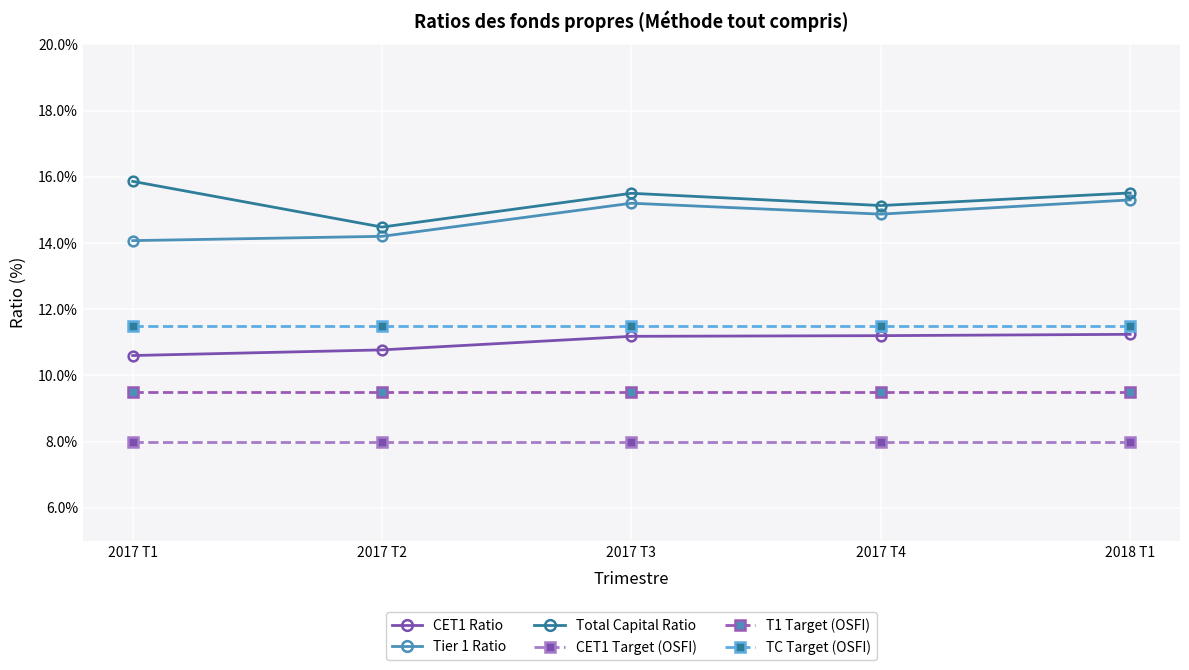

What is the maximum value for CET1 Target (OSFI)?

8.0